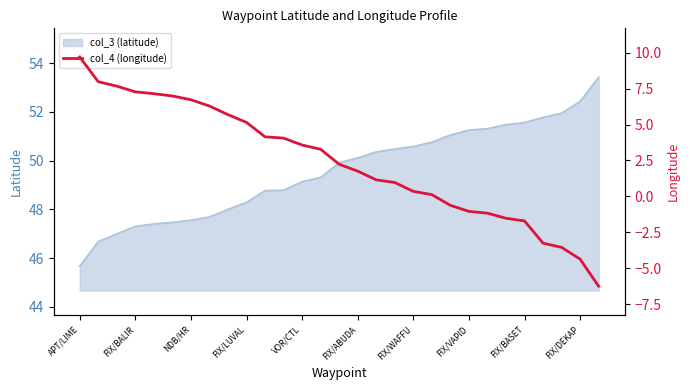

What position from the right is 16?

13